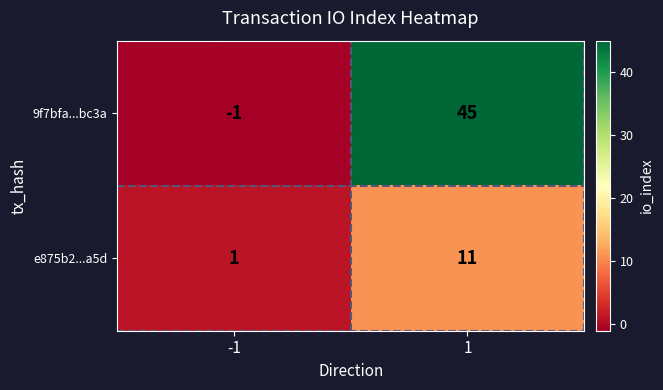

Which series has the largest total across all categories?

9f7bfa...bc3a